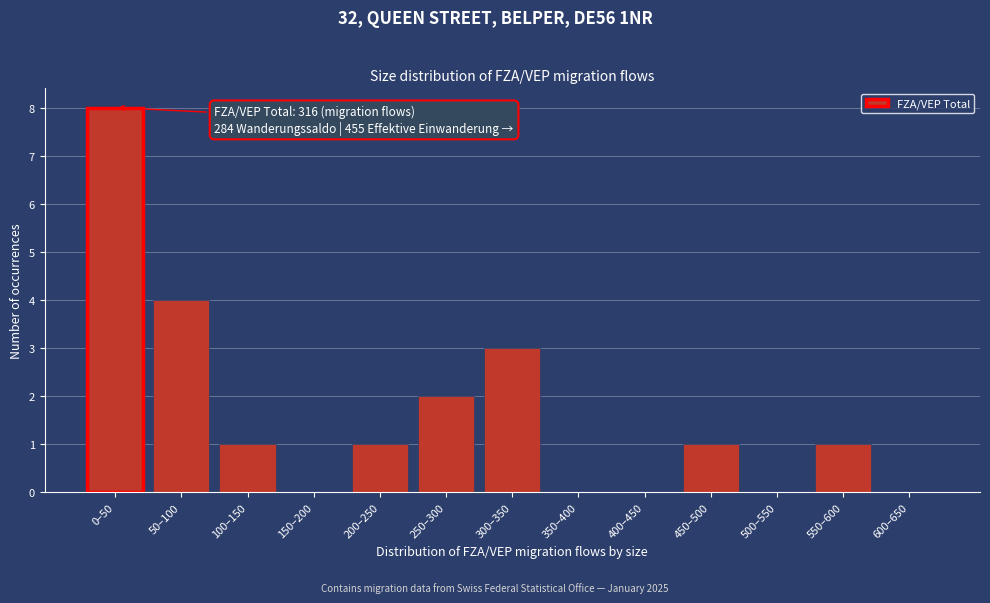

Reading left to right, list all the values displayed in this chart.

0–50=8	50–100=4	100–150=1	150–200=0	200–250=1	250–300=2	300–350=3	350–400=0	400–450=0	450–500=1	500–550=0	550–600=1	600–650=0